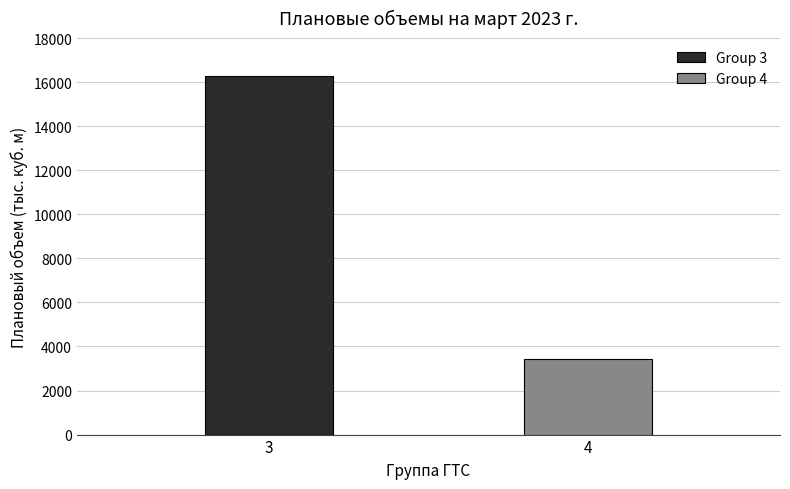

The value of Group 3 at 3 is 29074.1. True or false?

False